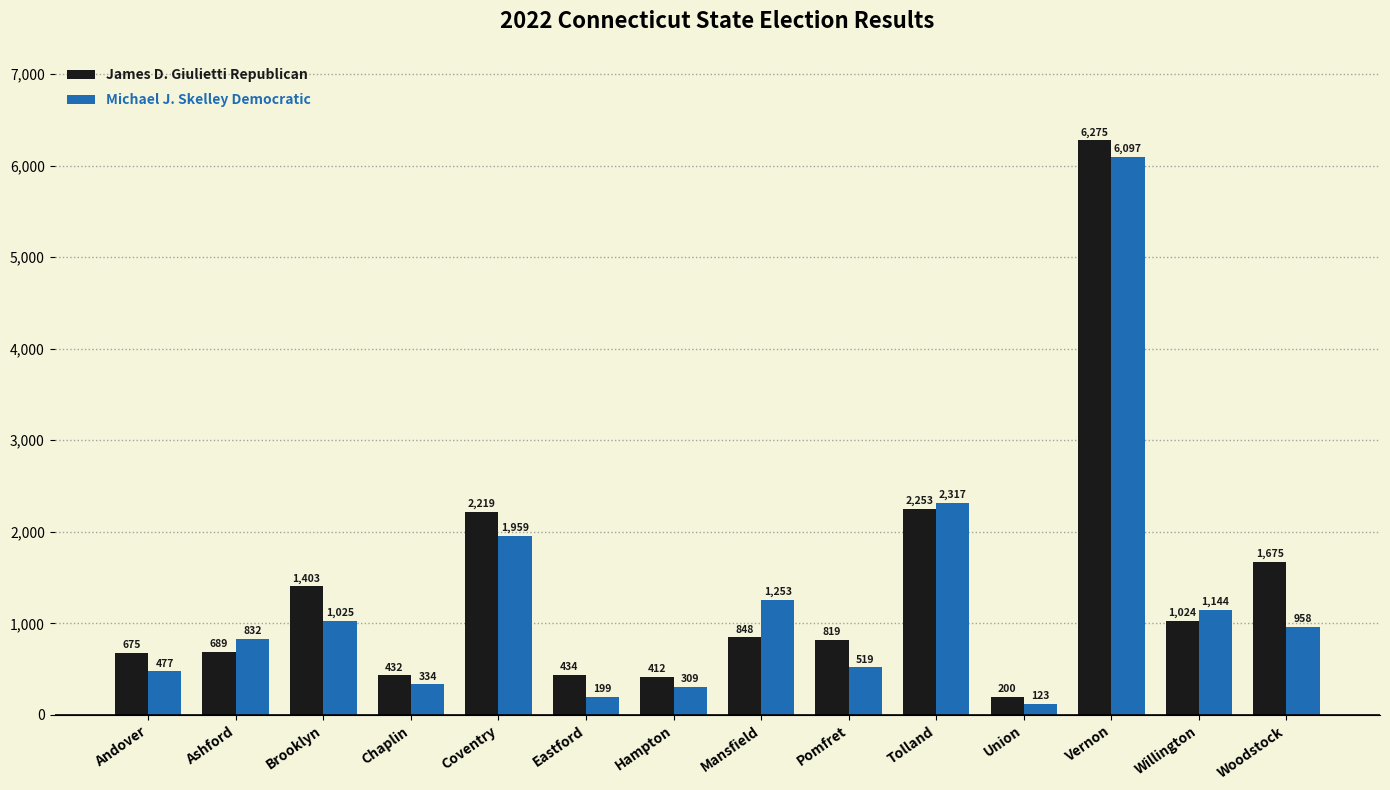

What is the value of the Michael J. Skelley Democratic bar at the 13th from the left?

1144